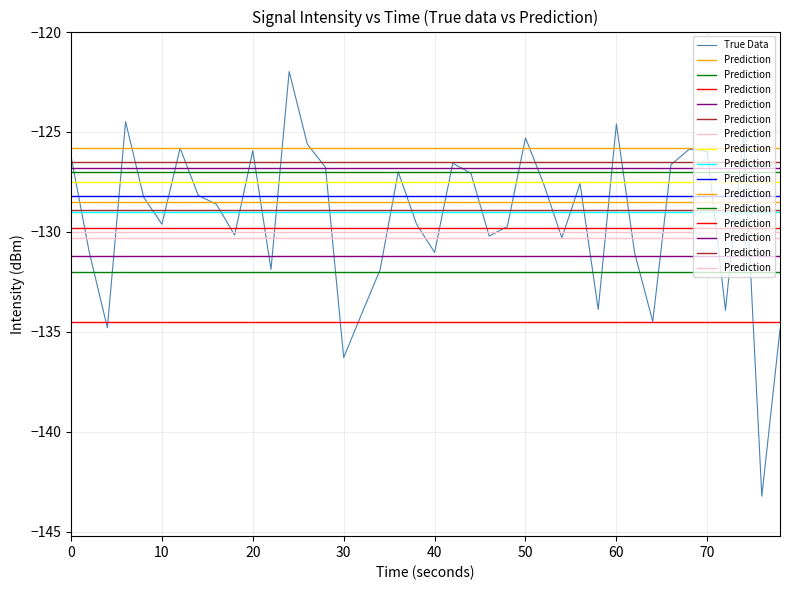

What is the sum of all values?

-5173.3